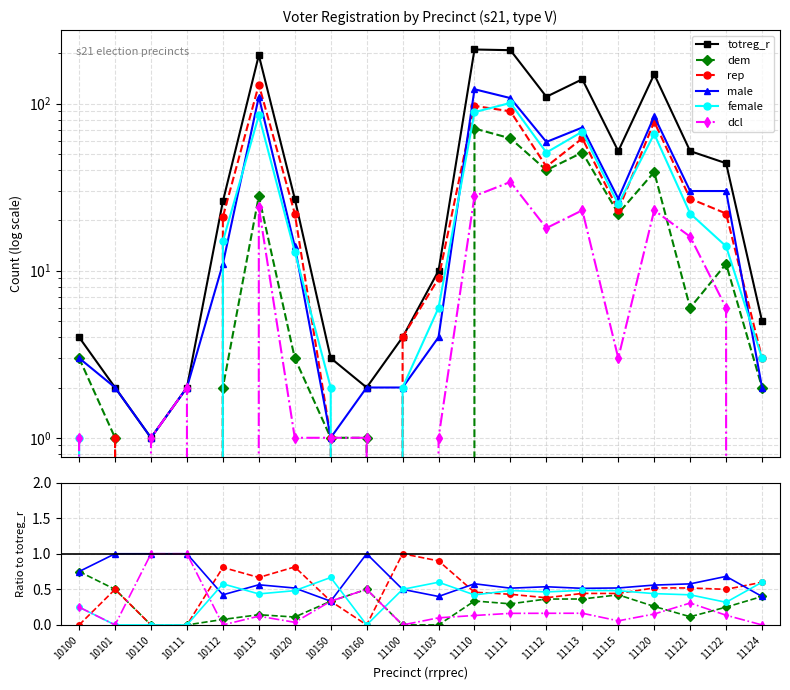

What is the average value of the totreg_r series?

62.5